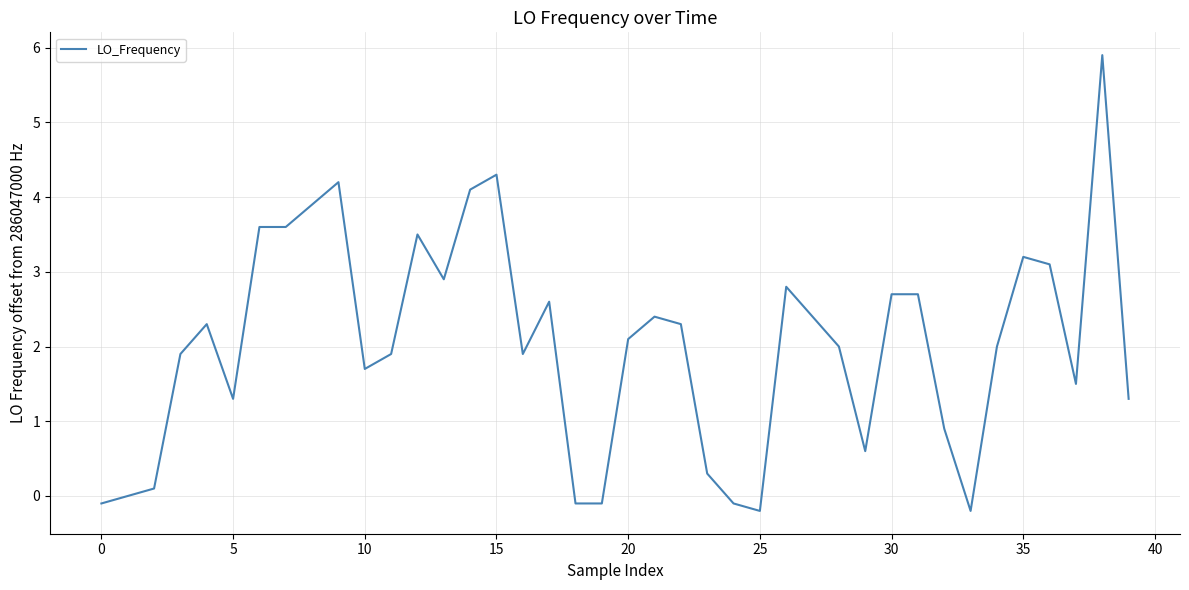

What is the difference between the maximum and minimum values?

6.1